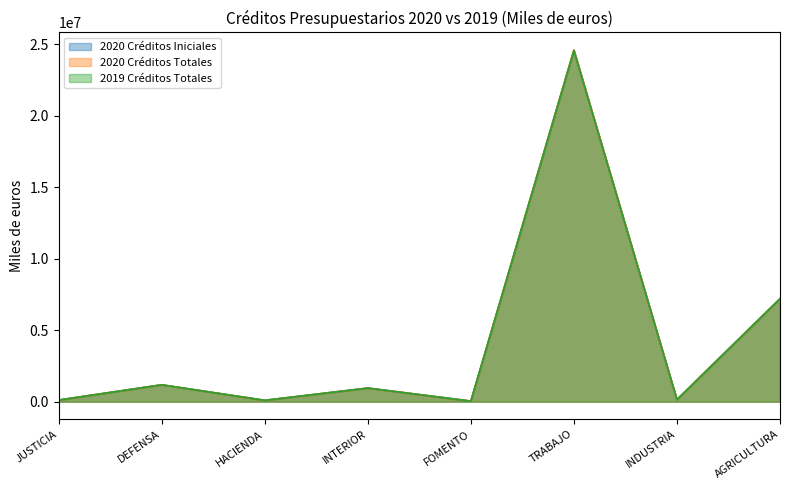

Which category has the highest value in the 2020 Créditos Totales series?

TRABAJO